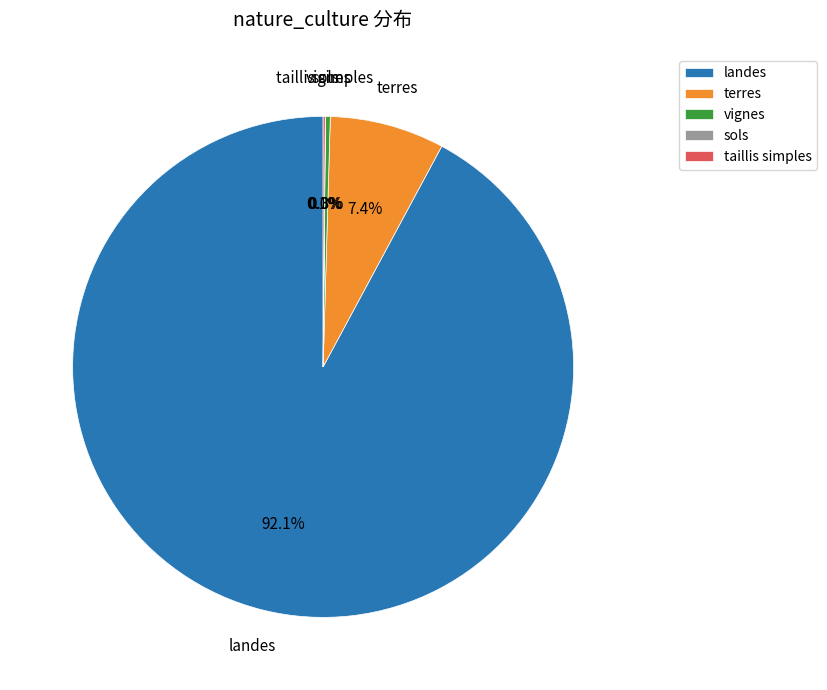

Which slice is the largest?

landes